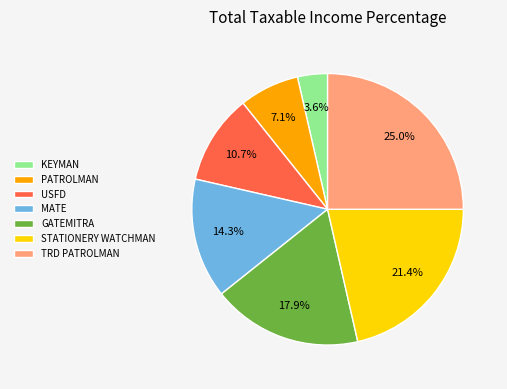

Is it true that STATIONERY WATCHMAN is 34% of the pie?

False